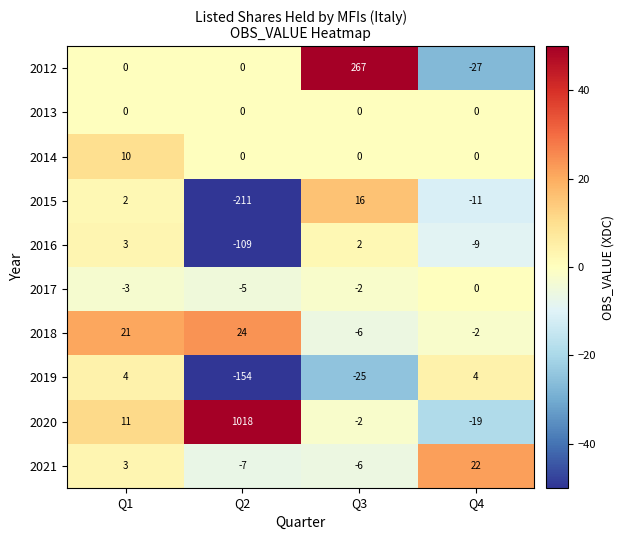

Which series has the largest total across all categories?

2020